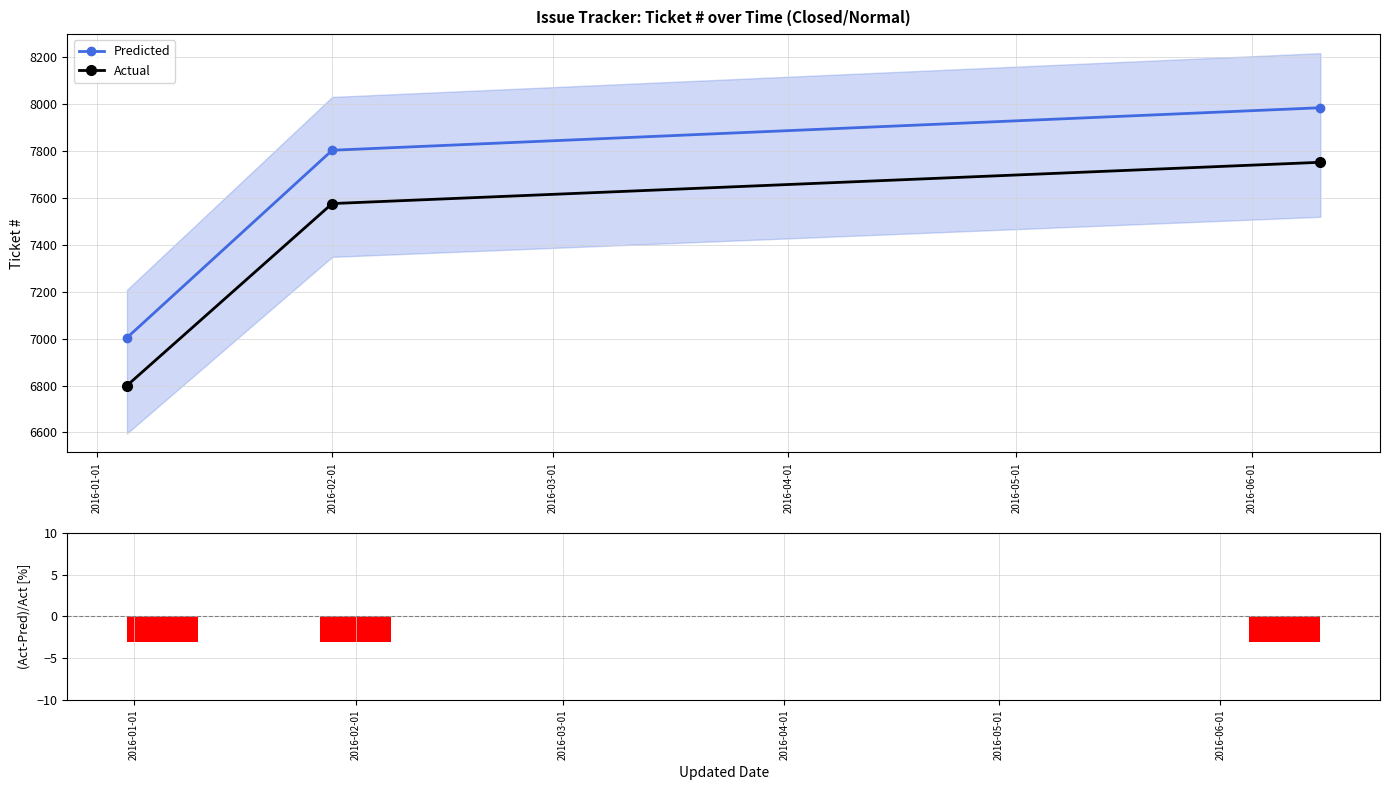

What is the value of the Actual point at the 3rd from the left?

7752.0